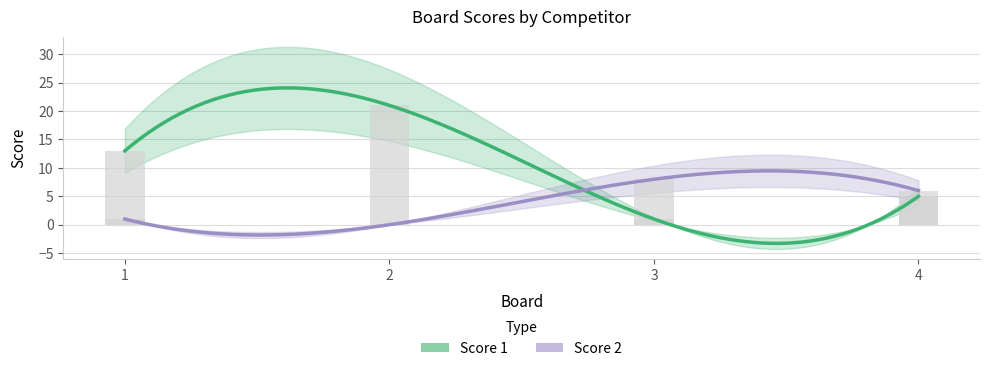

Does the chart contain stacked bars?

No